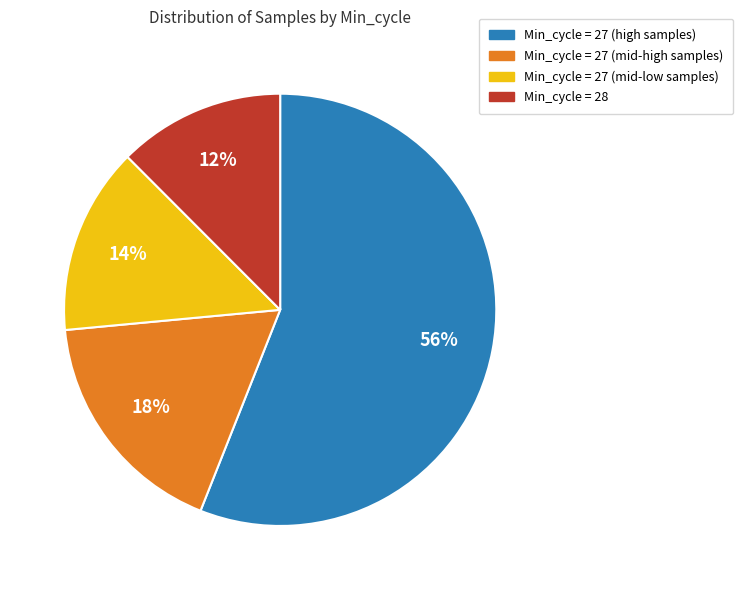

Count the number of slices in the pie.

4